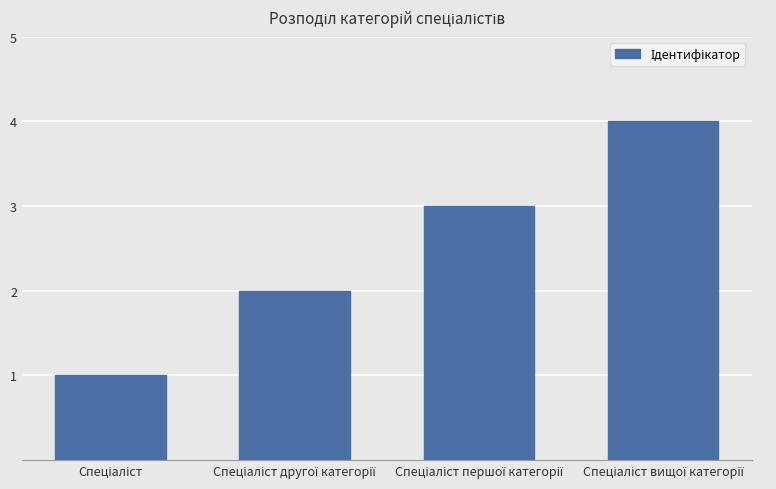

What is the difference between the maximum and minimum values?

3